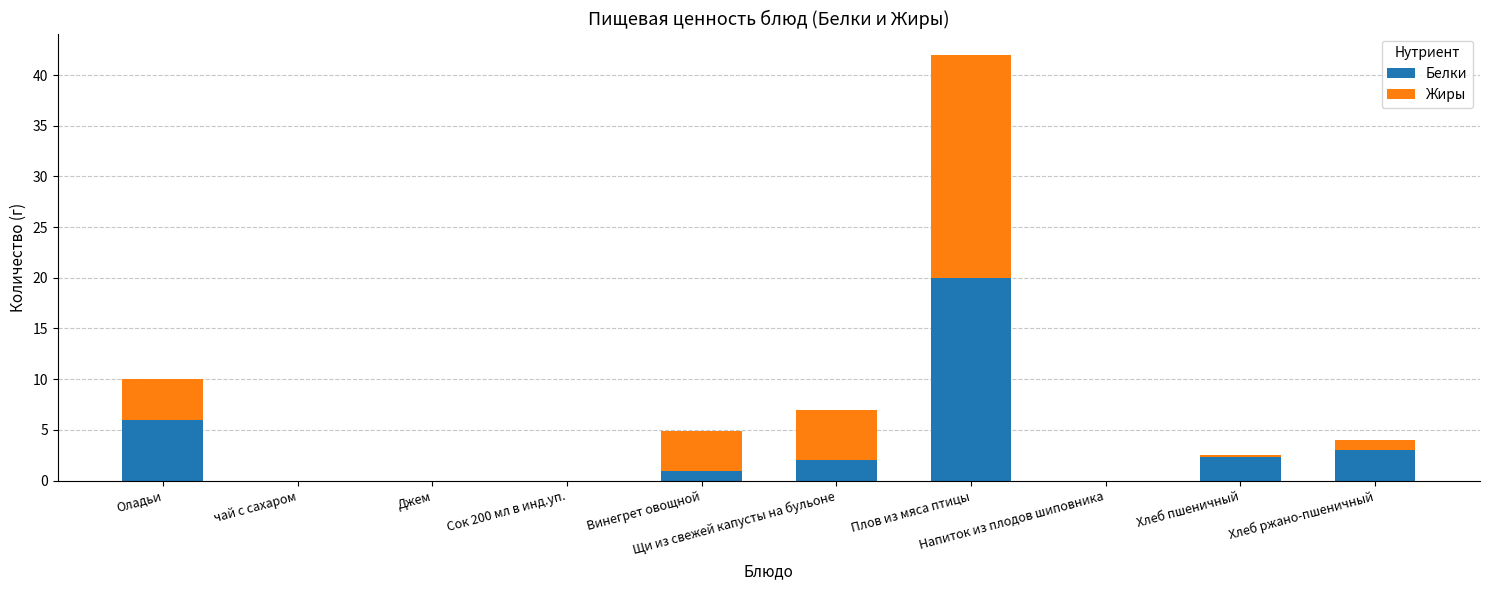

The value of Белки at Хлеб пшеничный is 2.3. True or false?

True